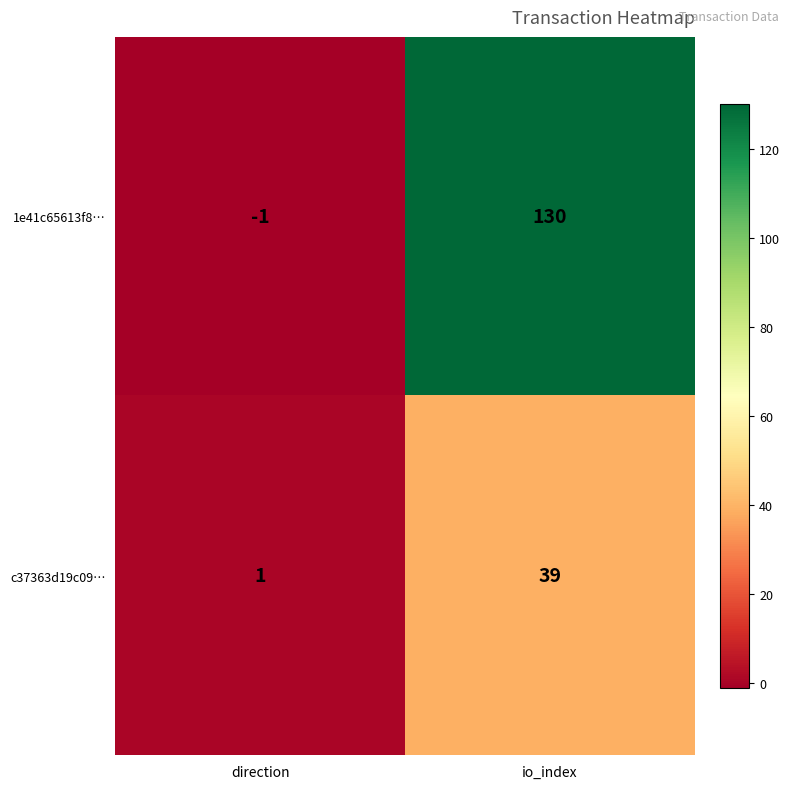

Reading left to right, what are all the values shown in this chart?

1e41c65613f8…: direction=-1	io_index=130
c37363d19c09…: direction=1	io_index=39